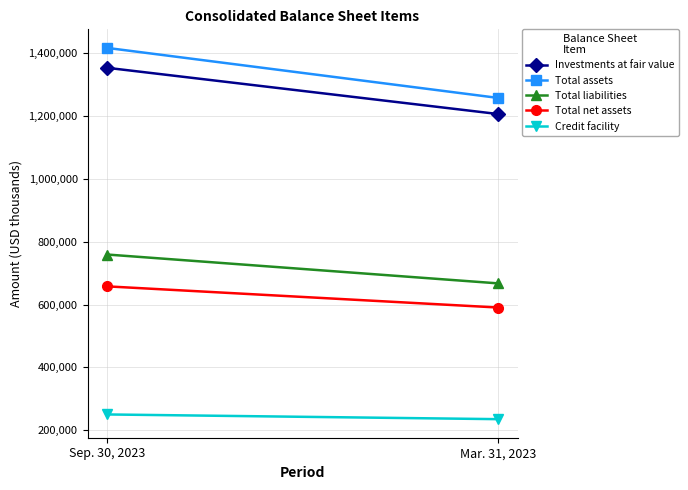

What is the value of the Total assets point at the 1st from the left?

1416913